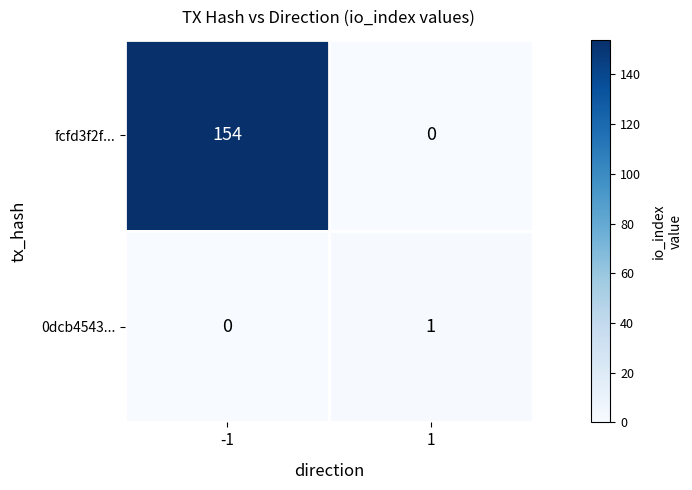

List the series in order of their peak value, lowest first.

0dcb4543..., fcfd3f2f...